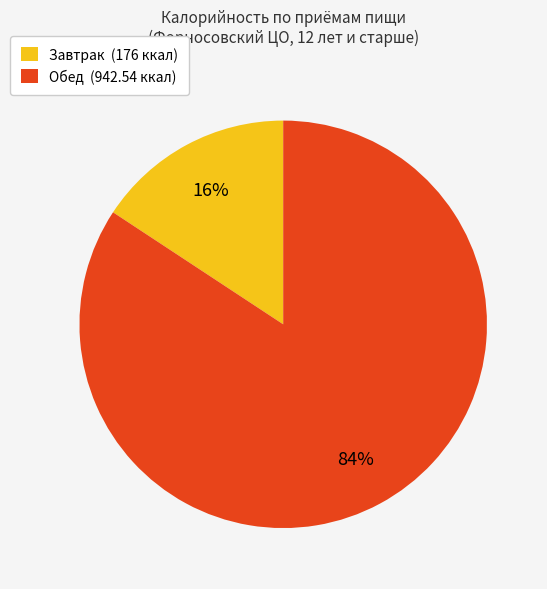

To the nearest percent, what is the combined percentage of Завтрак (176 ккал) and Обед (942.54 ккал)?

100%